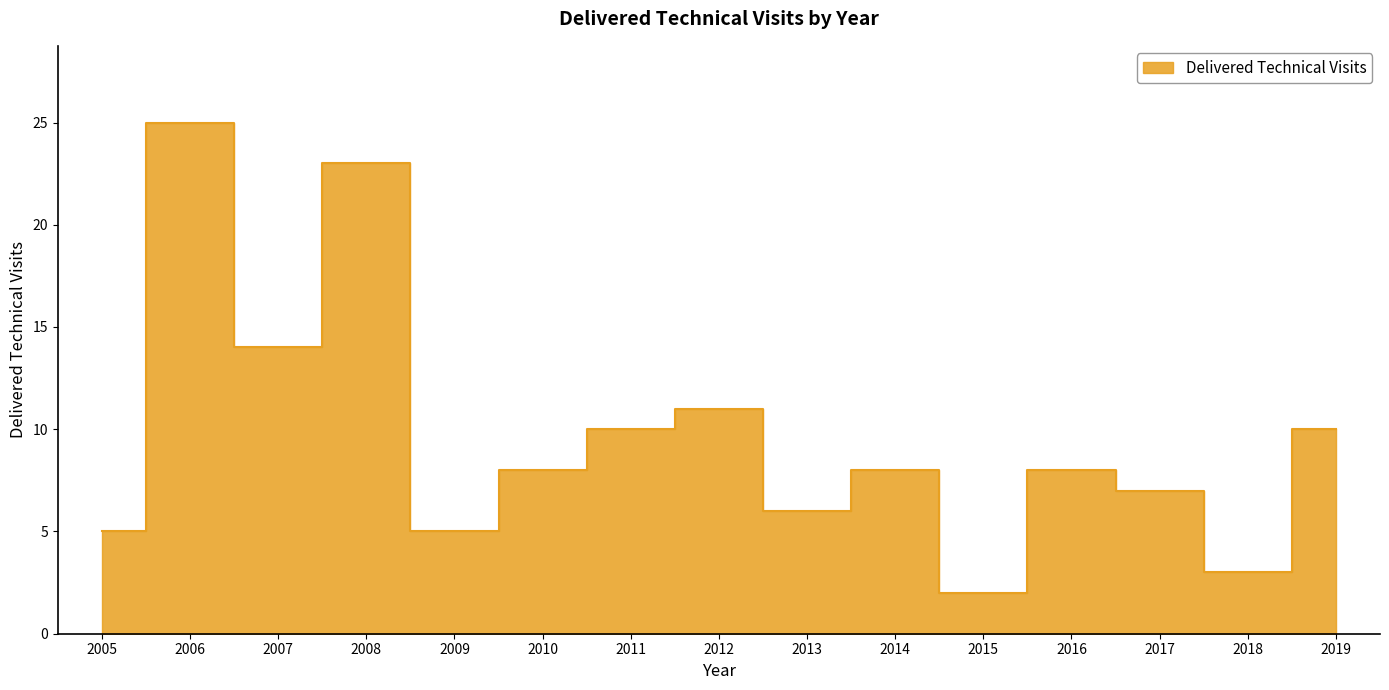

Is it true that the value at 2019 is 10?

True